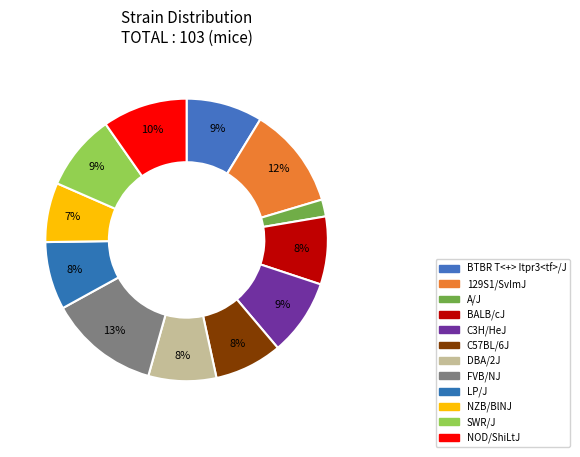

Does any single category account for the majority?

No